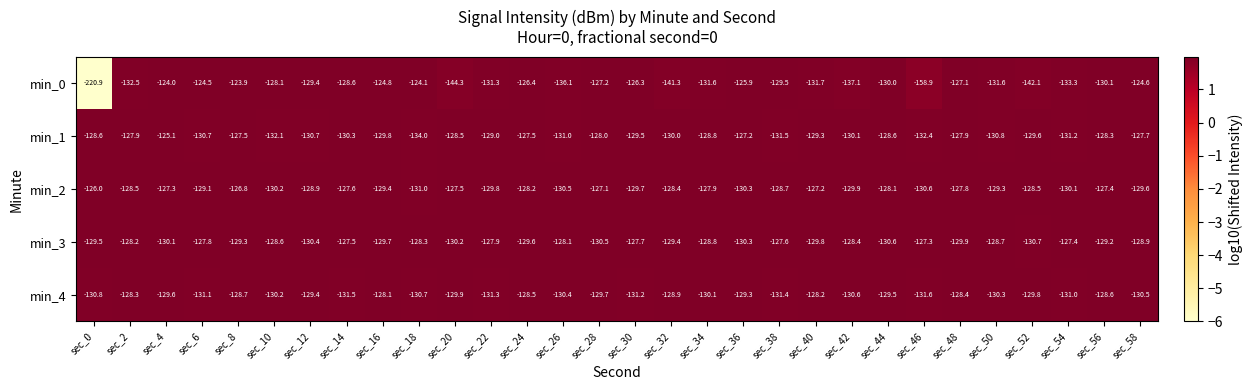

At which category is the sum across all series the highest?

sec_4